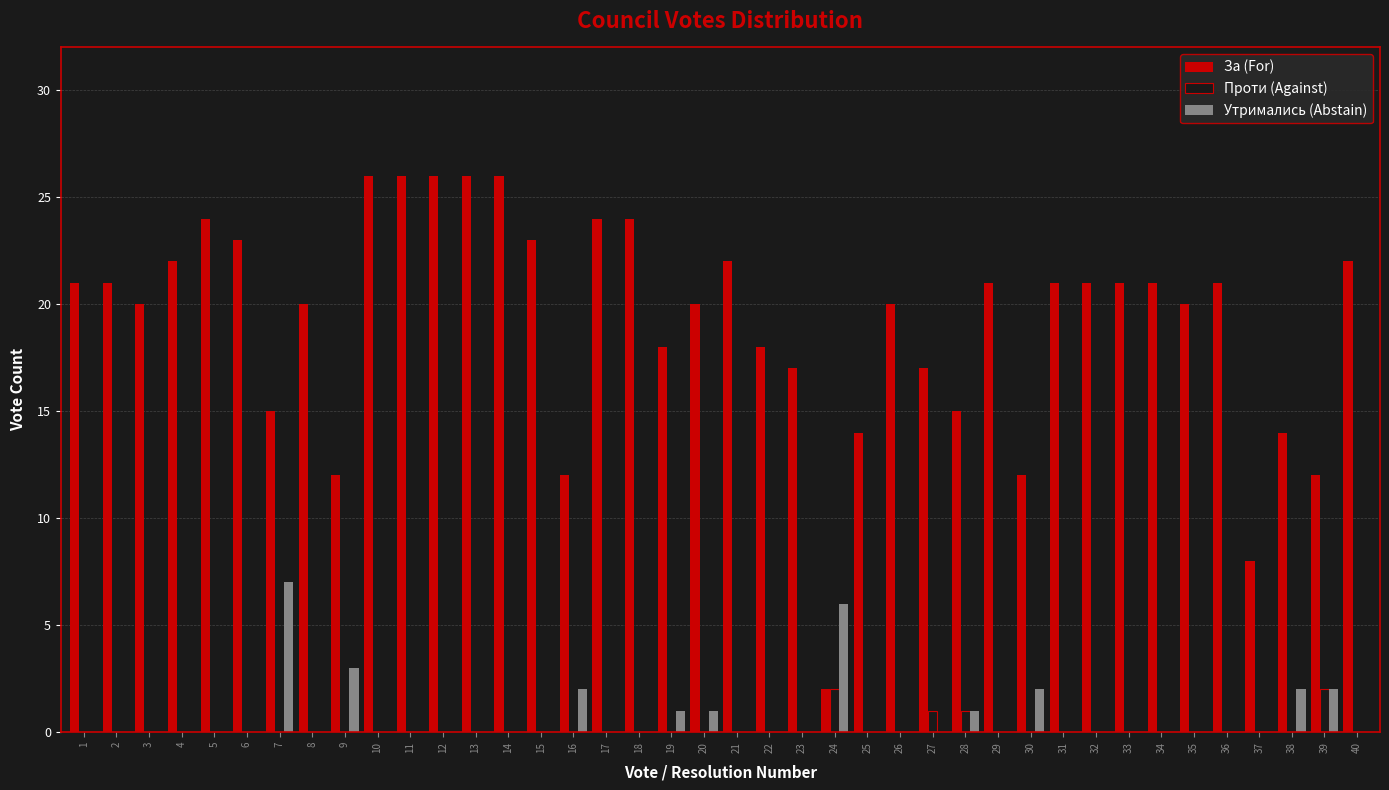

How many groups of bars are there?

40